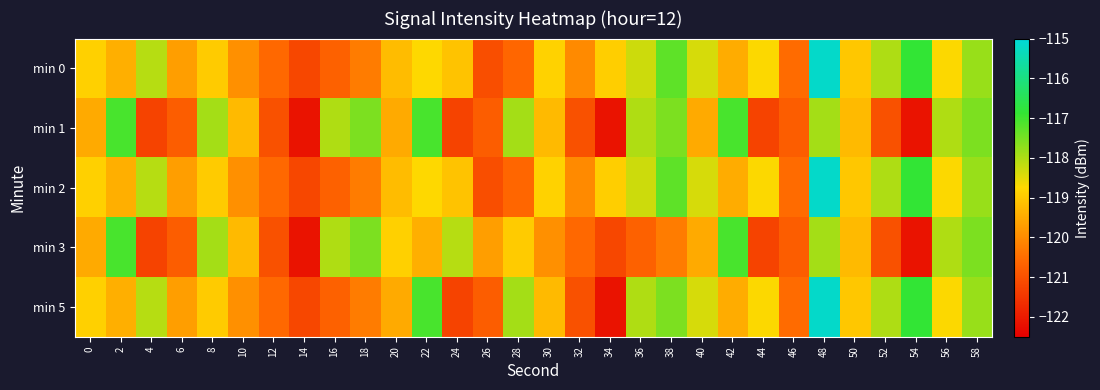

Which has a higher value, 48 or 50?

48